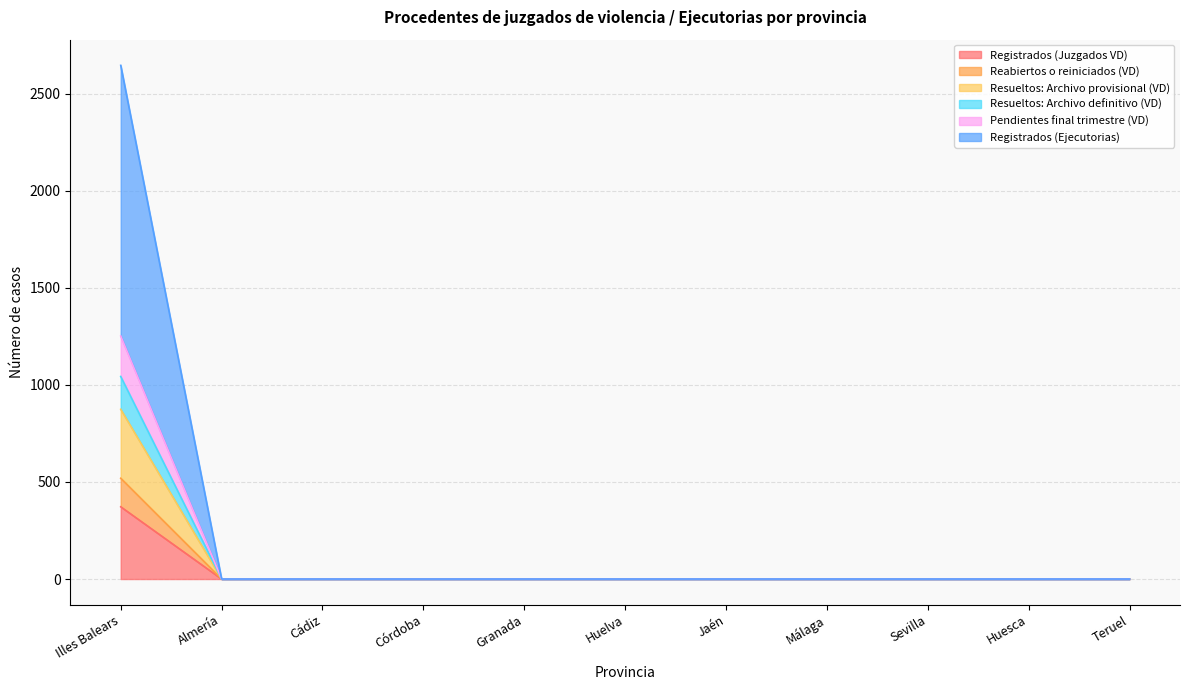

The Registrados (Juzgados VD) series shows 0 at Málaga. True or false?

True